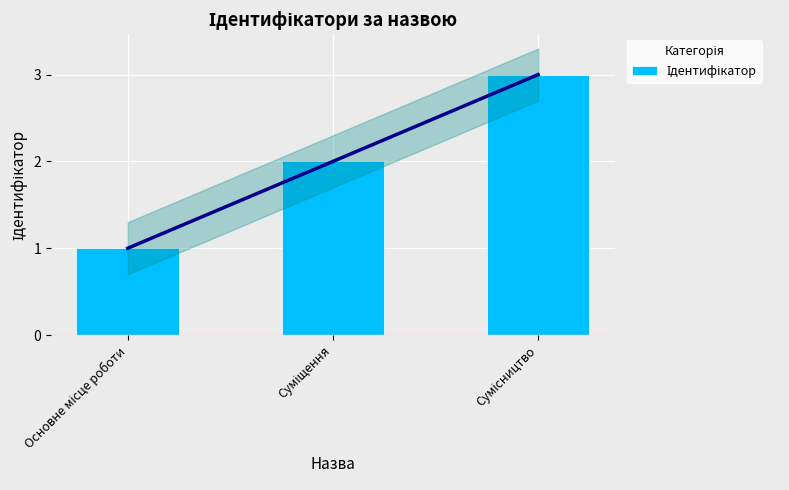

What is the value of the 1st bar from the left?

1